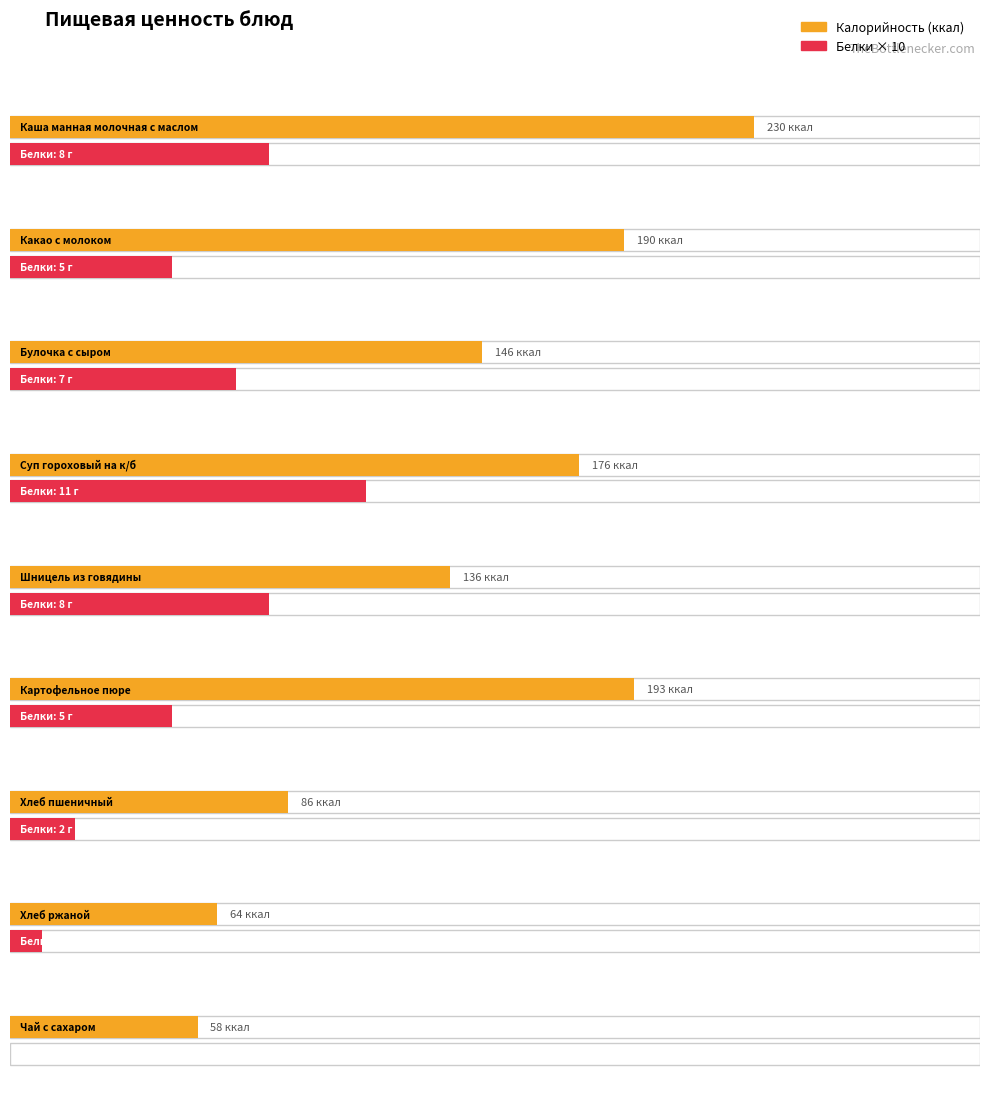

Where does the Калорийность series first go above 146?

Каша манная молочная с маслом